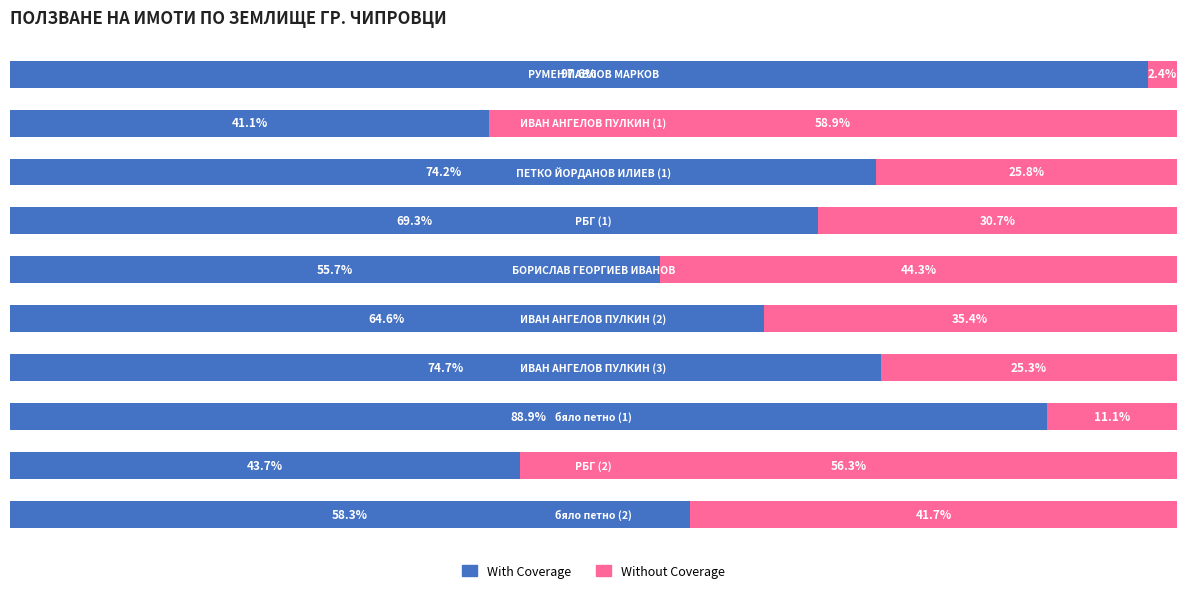

What are all the series names shown in the legend?

With Coverage, Without Coverage